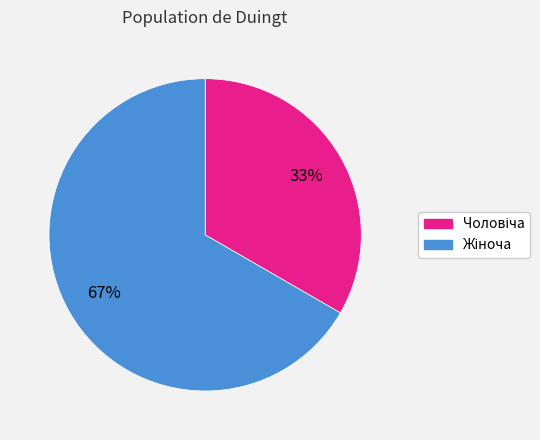

To the nearest percent, what is the average slice percentage?

50%